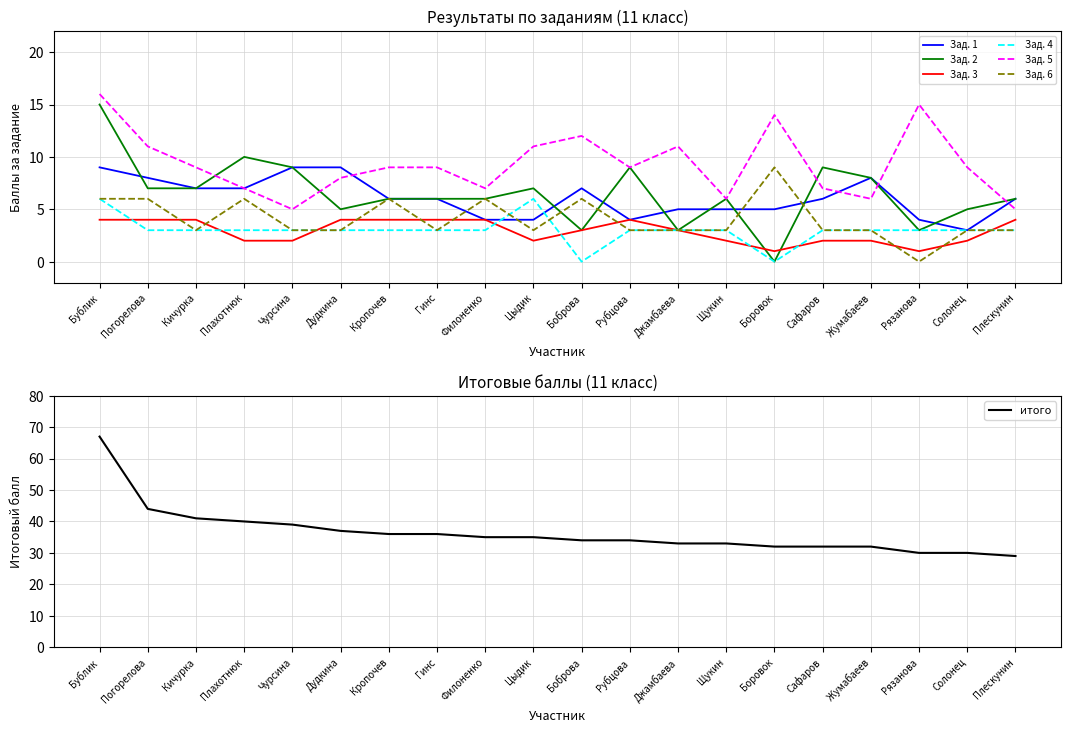

Is it true that Зад. 1 equals 8 at Щукин?

False